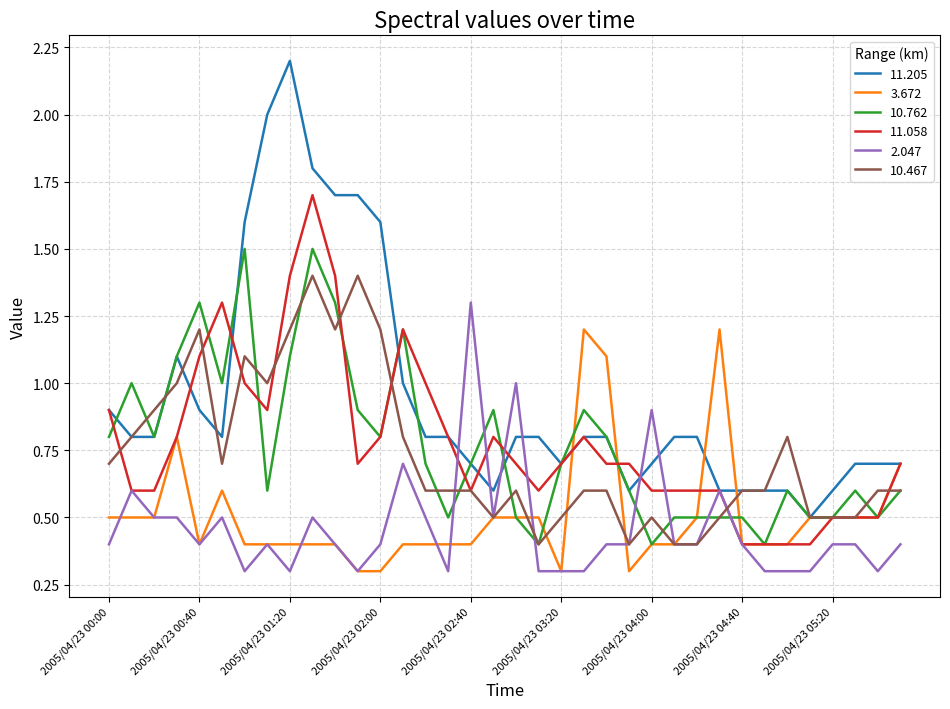

Is this an area chart (filled region under the line)?

No